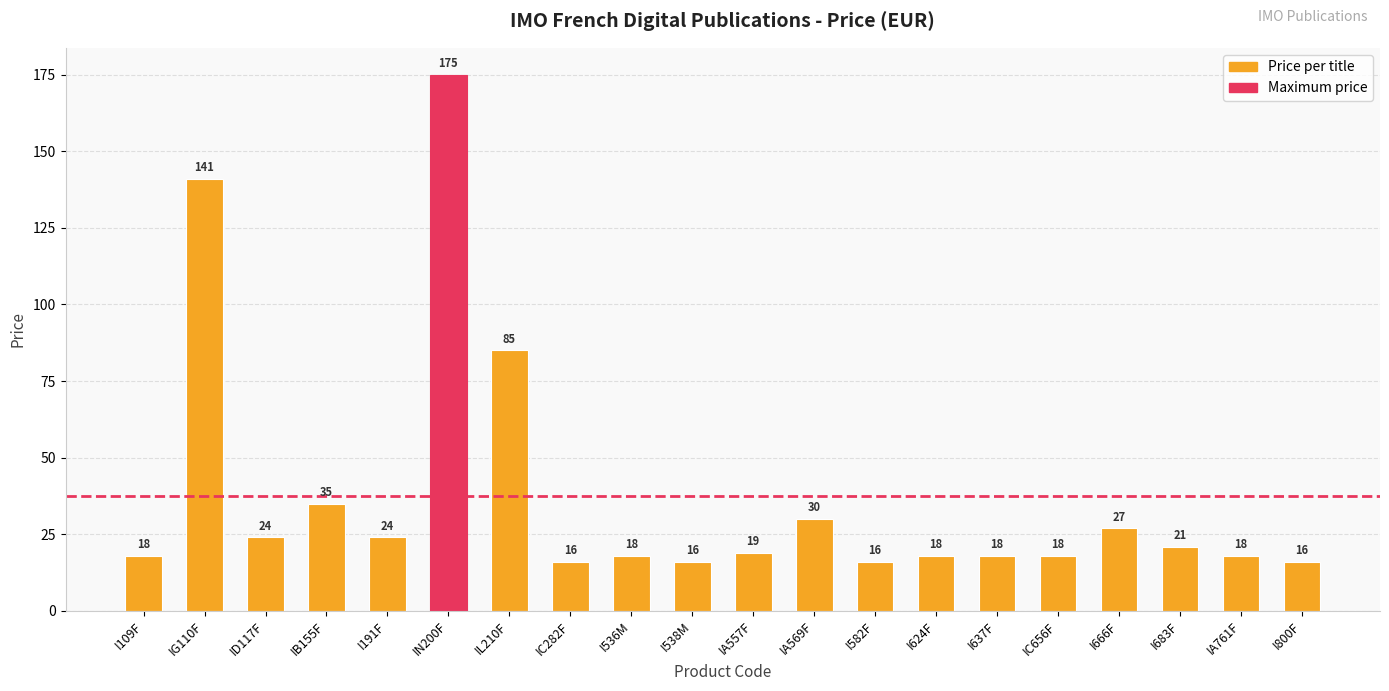

What is the difference between the maximum and minimum values?

159